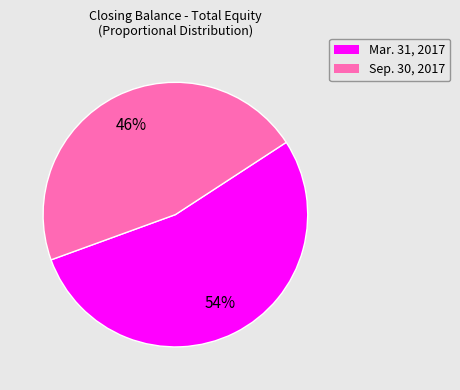

What percentage is the Sep. 30, 2017 slice, to the nearest percent?

46%